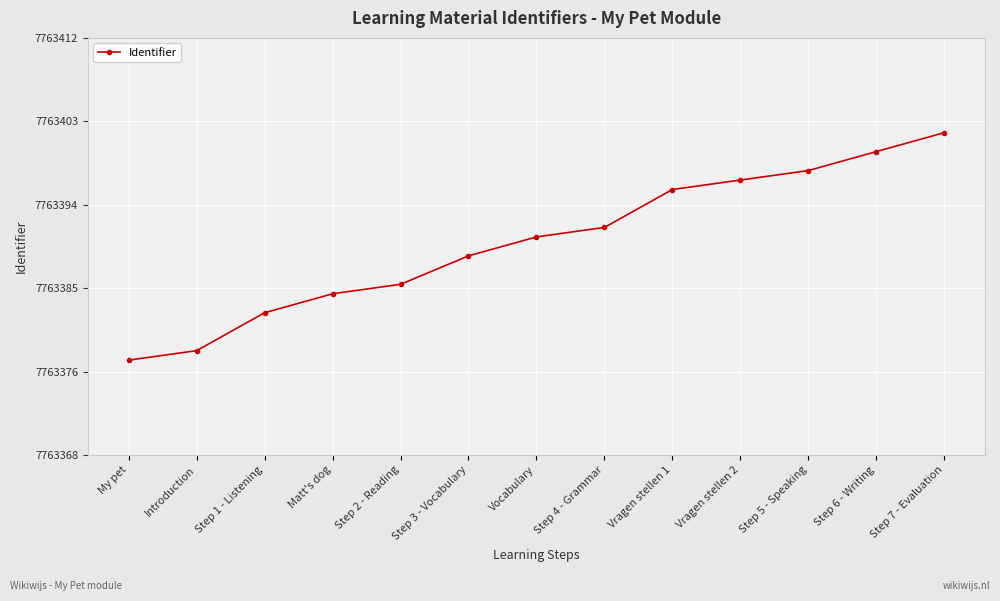

Is this an area chart (filled region under the line)?

No